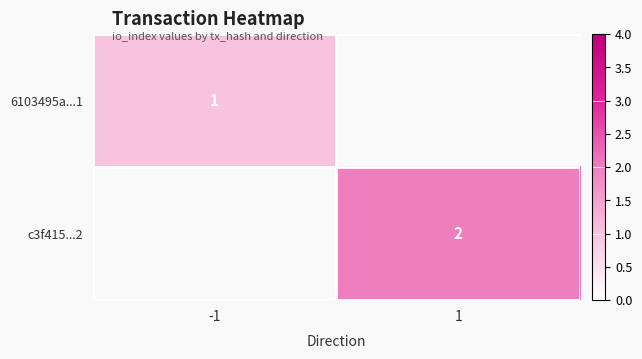

The value of 6103495a...1 at -1 is 2. True or false?

False